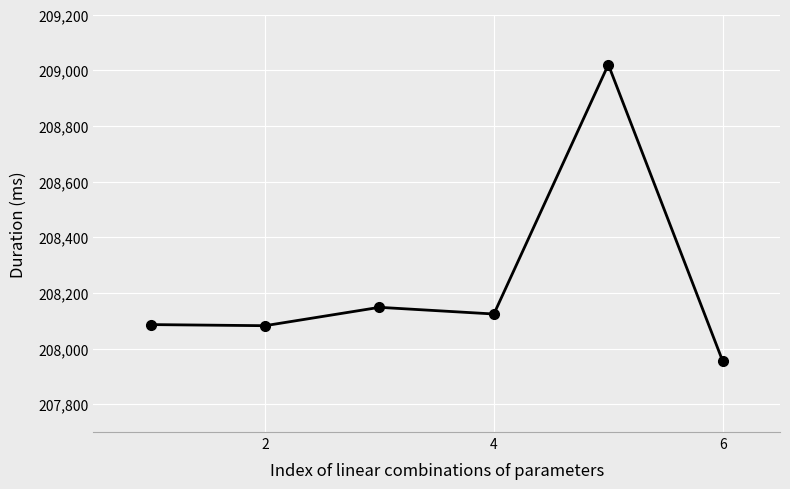

What is the value of the 3rd point from the left?

208148